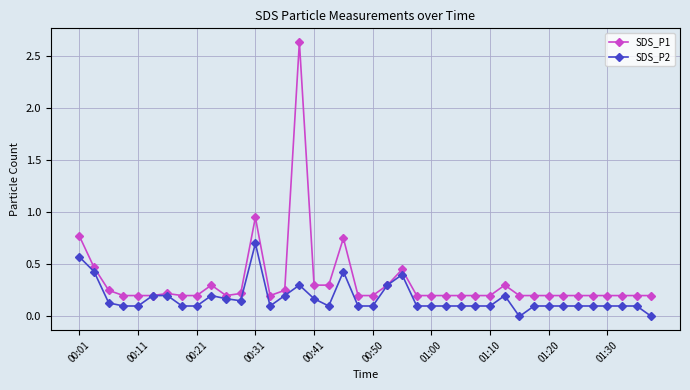

List the series in order of their peak value, highest first.

SDS_P1, SDS_P2